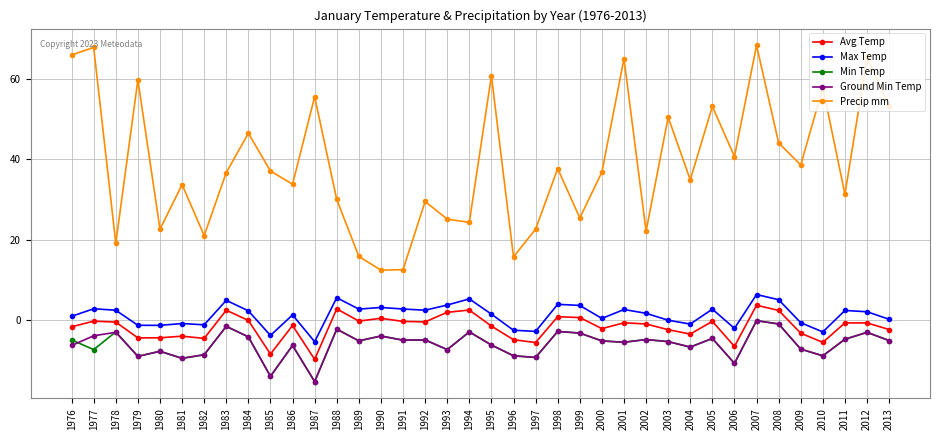

What is the maximum value shown in the chart?

68.4